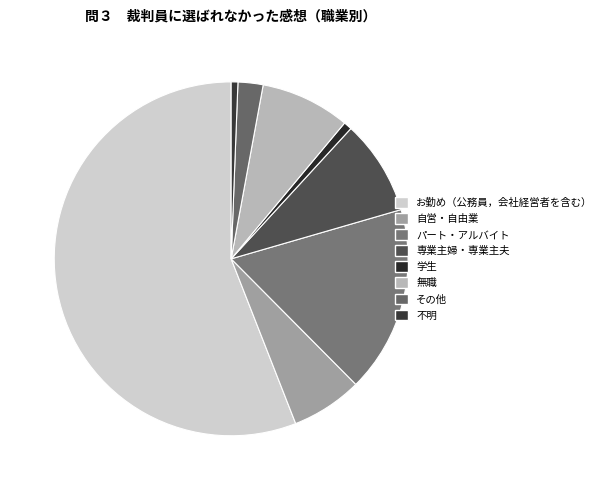

Is the sum of 不明 and 学生 greater than half?

No